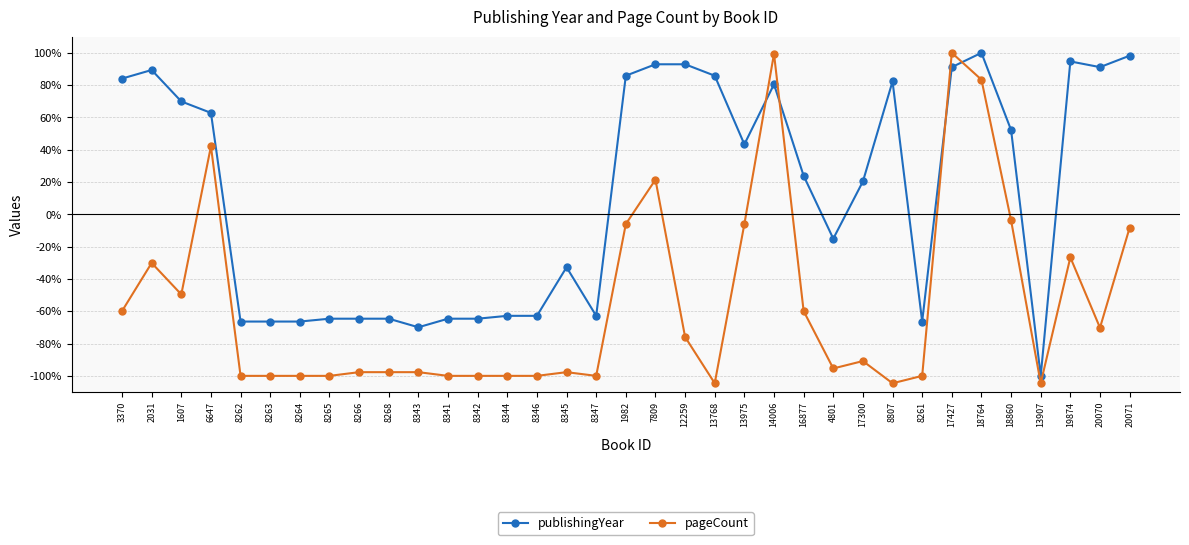

The pageCount series shows -41.6 at 8341. True or false?

False